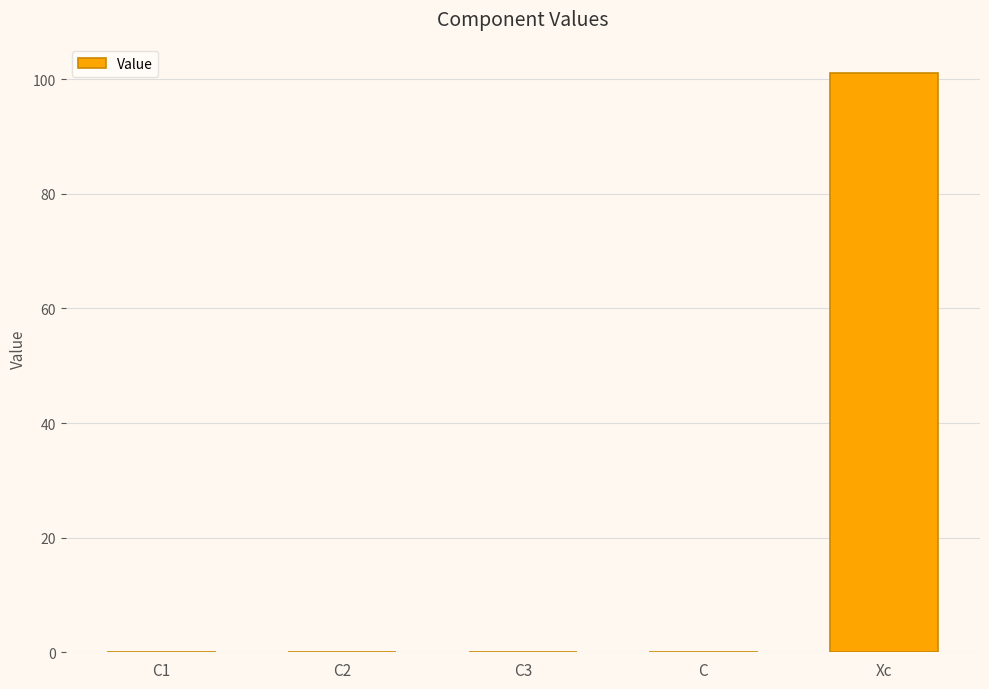

What is the sum of all values?

101.0